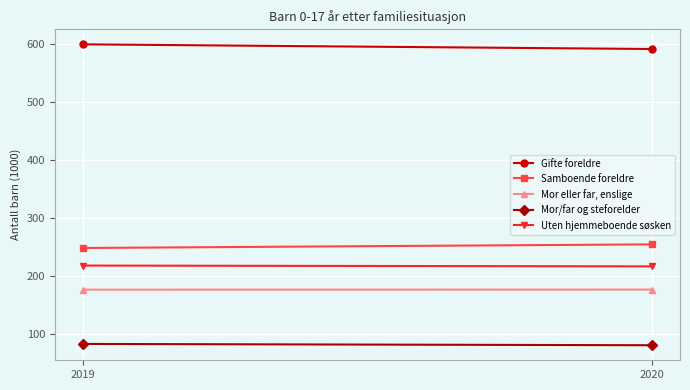

Reading right to left, extract all data points from this chart.

Gifte foreldre: 591.5	599.5
Samboende foreldre: 254.6	248.4
Mor eller far, enslige: 176.7	176.6
Mor/far og steforelder: 80.8	83.0
Uten hjemmeboende søsken: 216.7	218.1